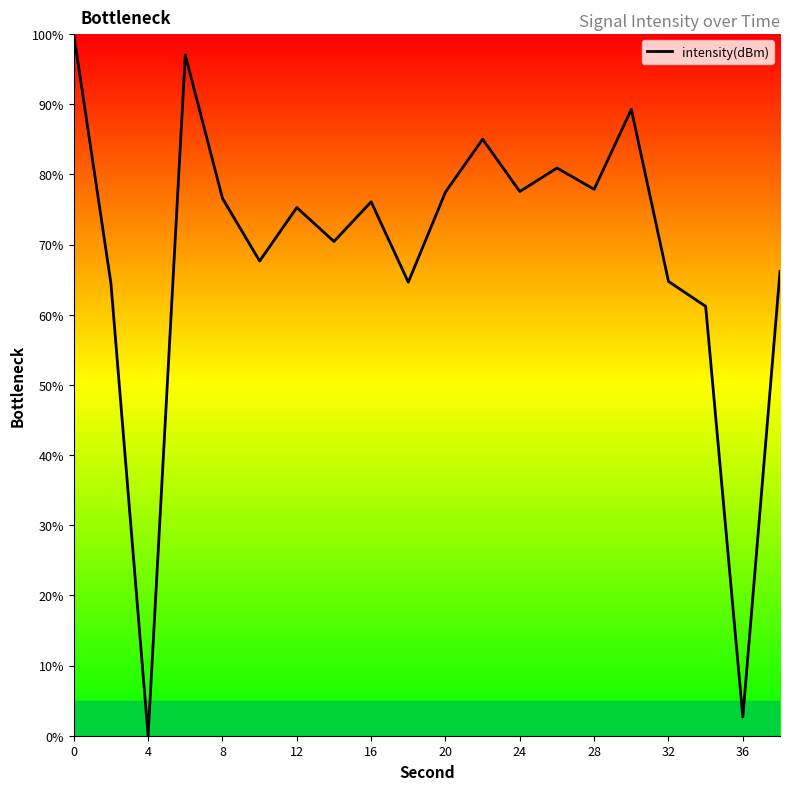

What is the difference between the maximum and minimum values?

100.0